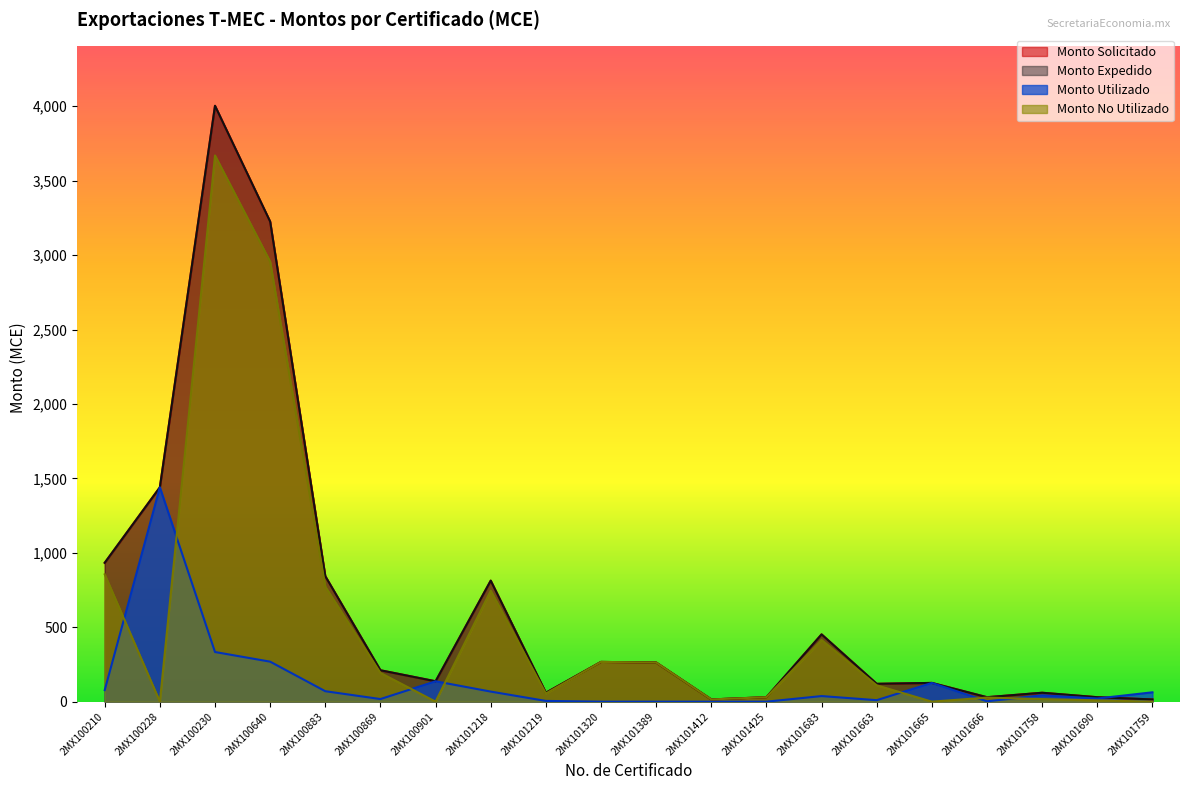

Where is Monto No Utilizado nearest to the value 1834?

2MX100210